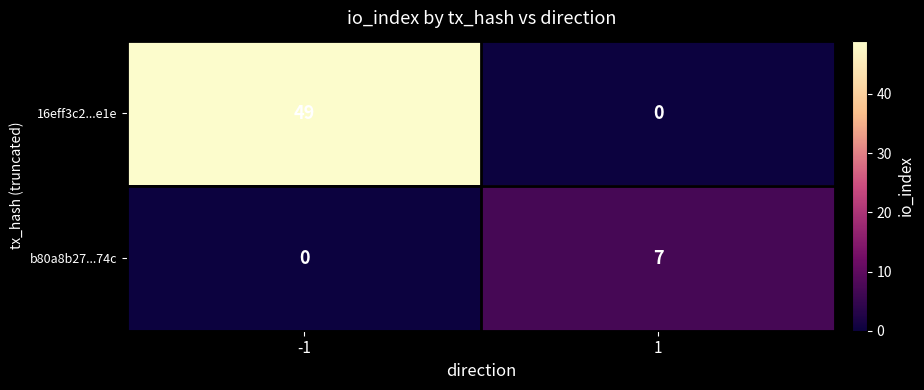

Reading left to right, list all the values displayed in this chart.

16eff3c2...e1e: 49	0
b80a8b27...74c: 0	7